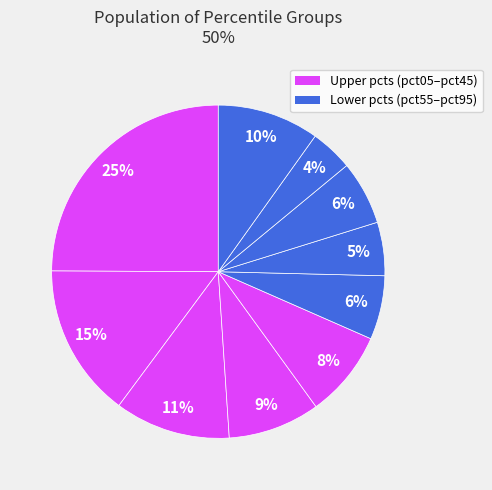

Count the number of slices in the pie.

10